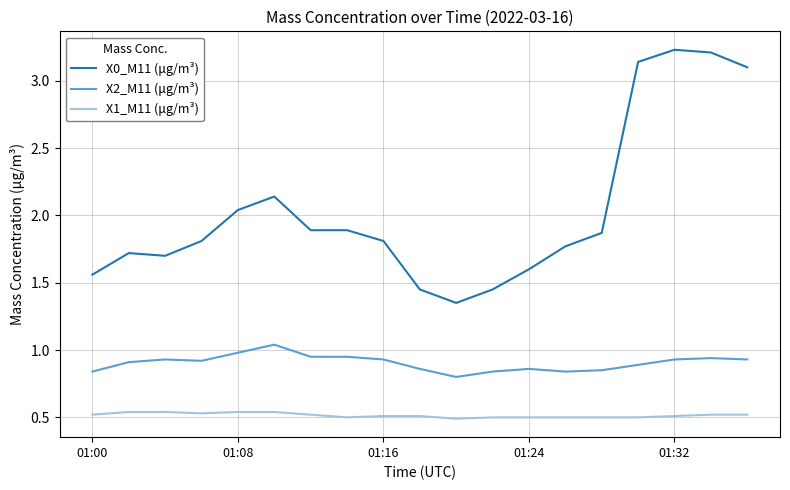

Rank the series by their maximum value, from lowest to highest.

X1_M11 (μg/m³), X2_M11 (μg/m³), X0_M11 (μg/m³)